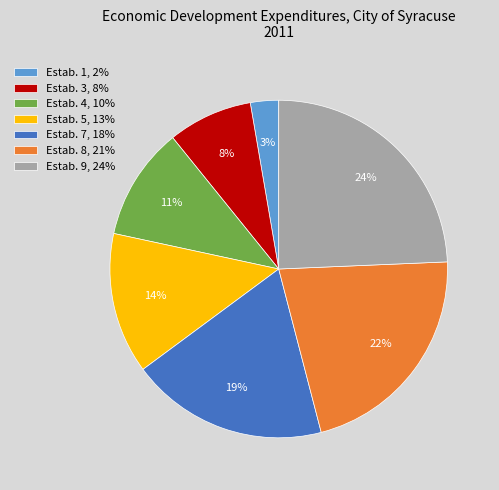

The Estab. 4 slice represents 11% of the pie. True or false?

True